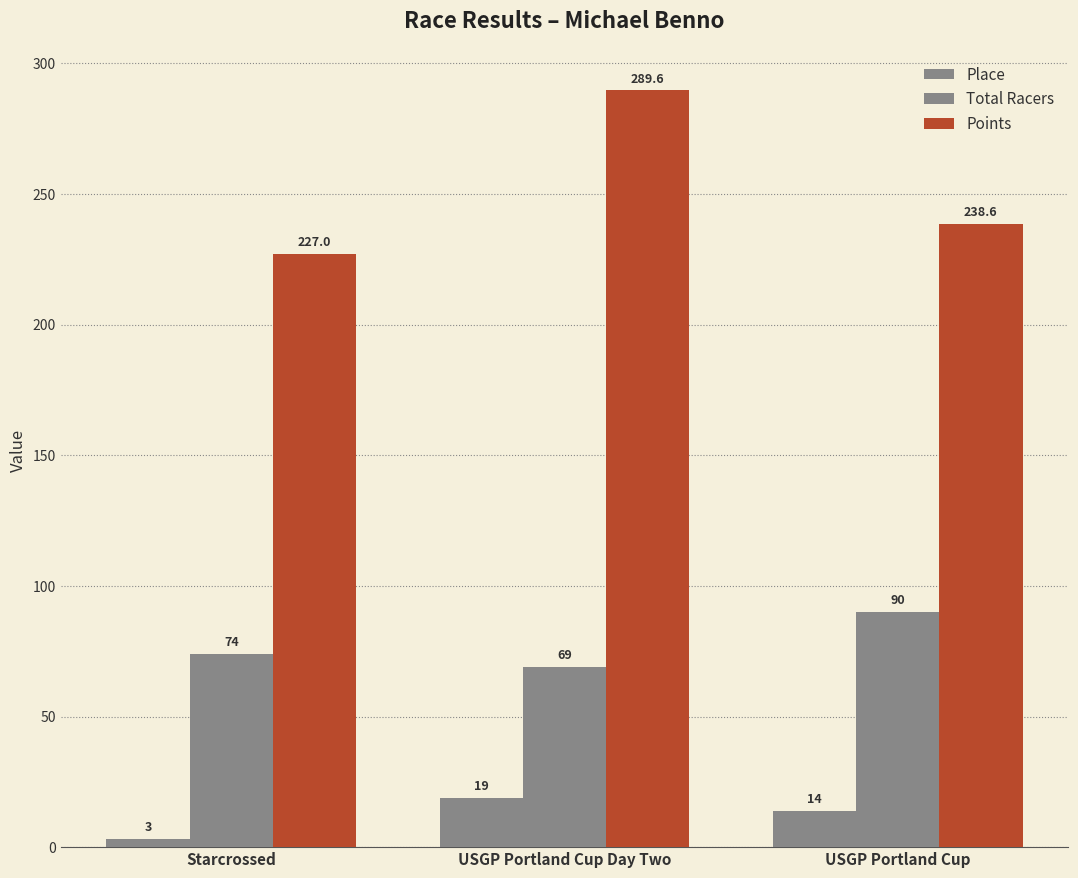

What is the total value across all series at Starcrossed?

304.0